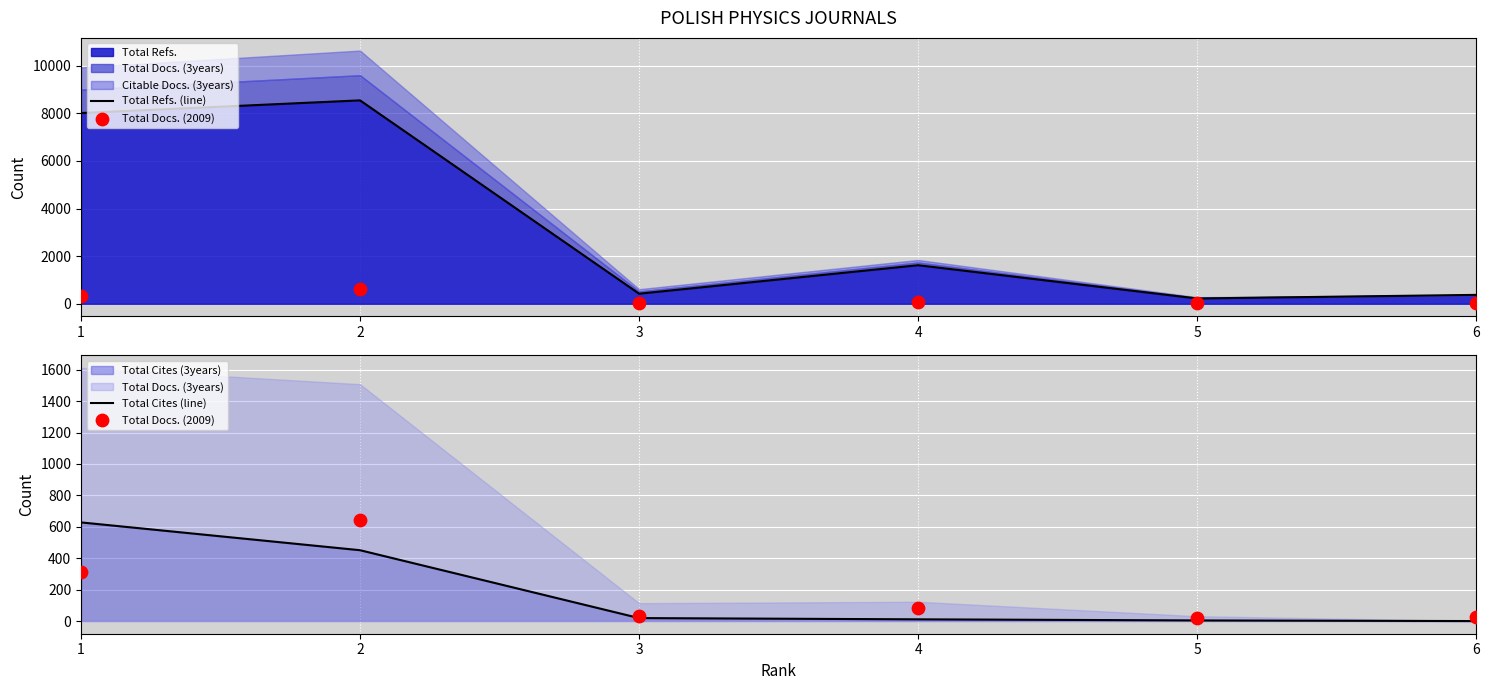

Which series has the widest spread of Y values?

Total Refs. (line)